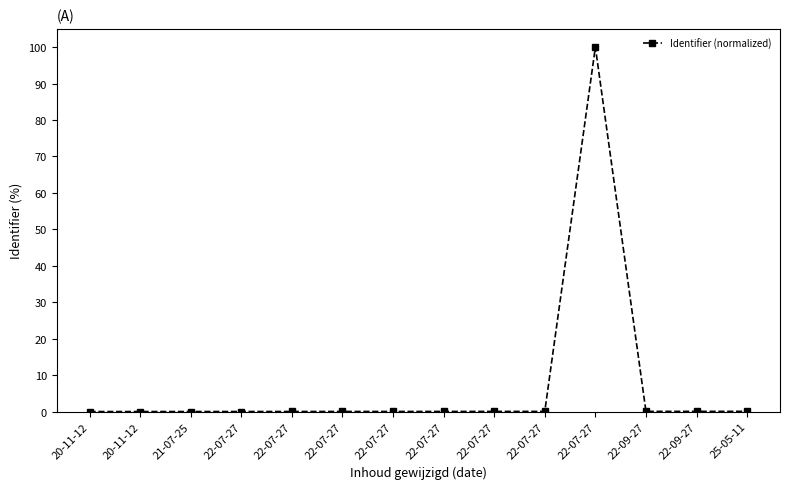

What is the average value?

7.2